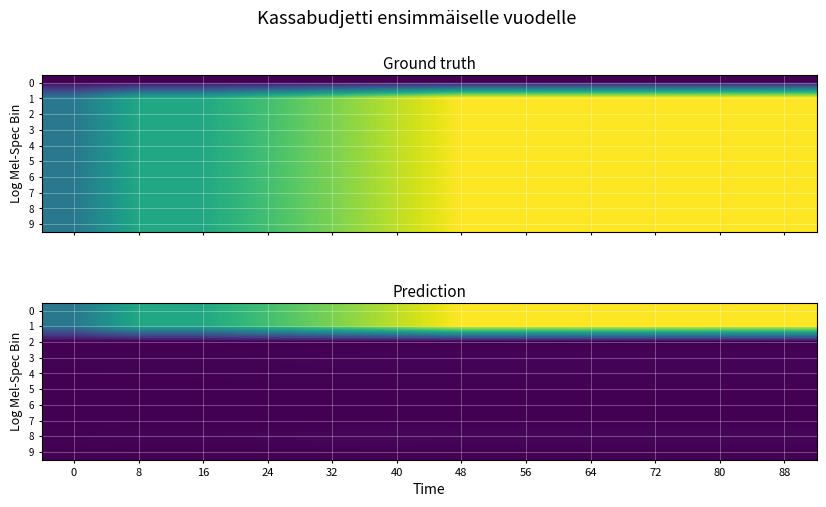

Rank the categories by 3 value from lowest to highest.

0, 8, 16, 24, 32, 40, 48, 56, 64, 72, 80, 88